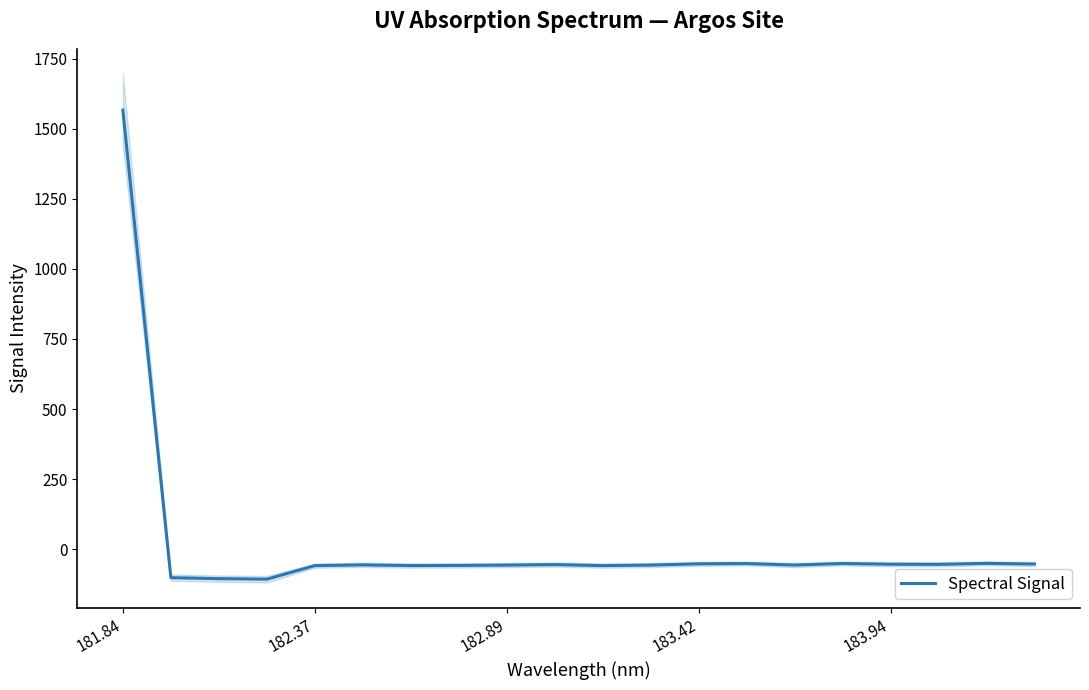

How many categories are shown in the chart?

20